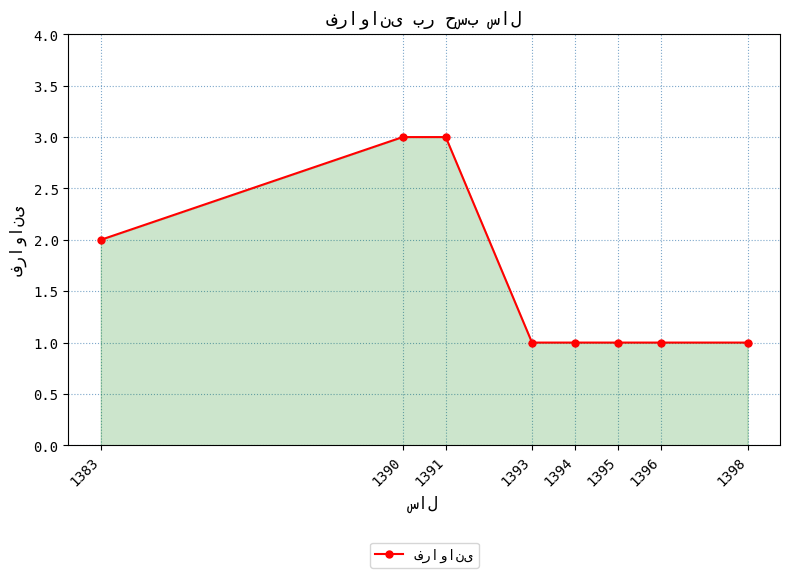

How many values are between 1 and 3?

8